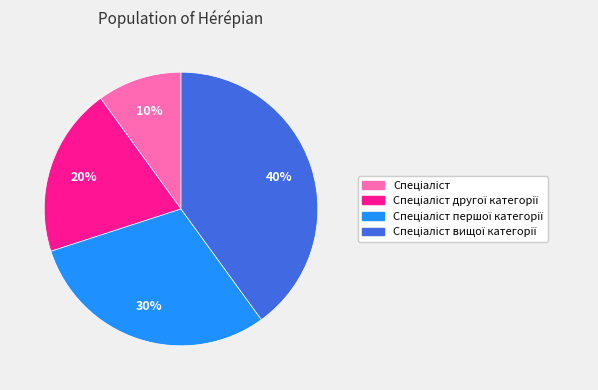

Does any single category account for the majority?

No